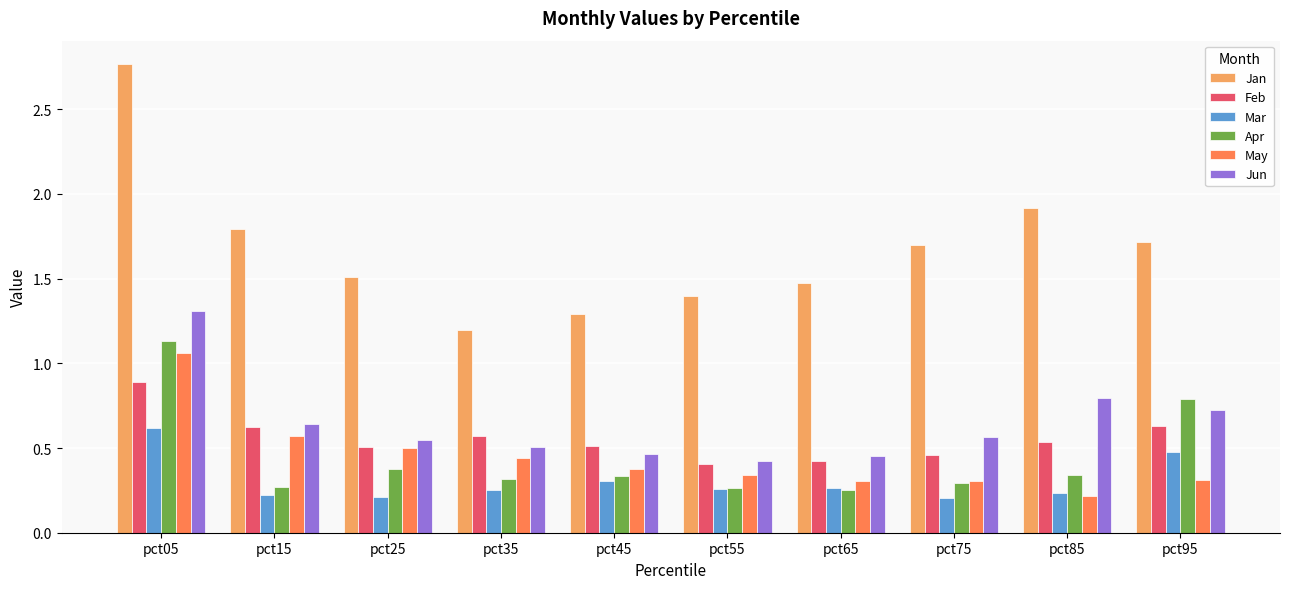

Which category has the highest value across all series?

pct05